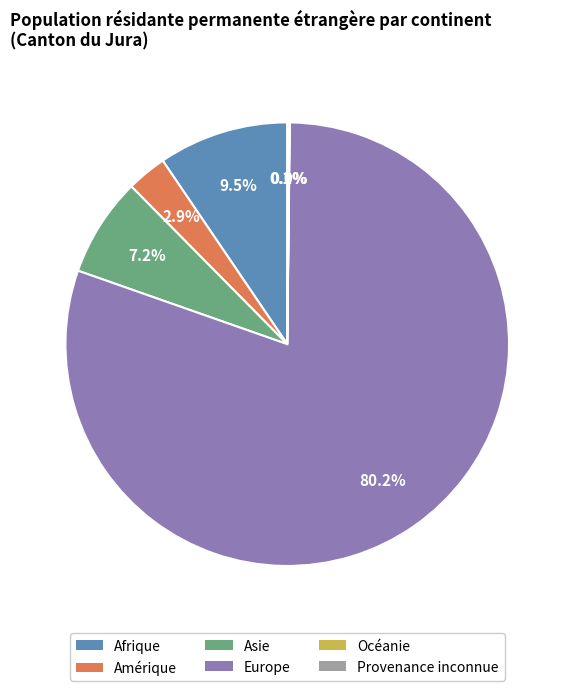

Which has a higher value, Amérique or Afrique?

Afrique